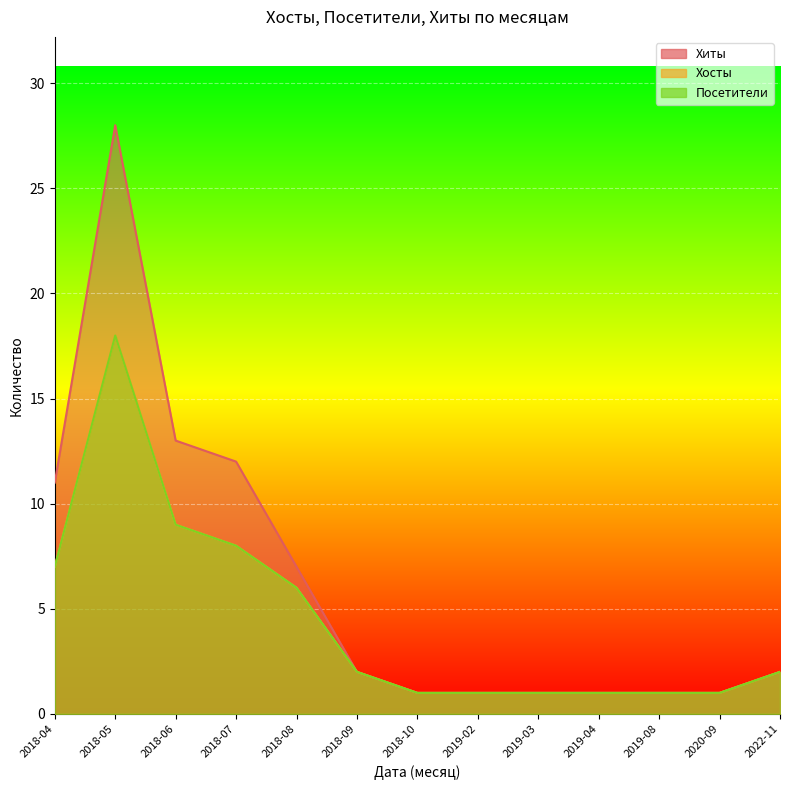

Is the value of Хосты at 2022-11 greater than the value of Посетители at 2020-09?

Yes